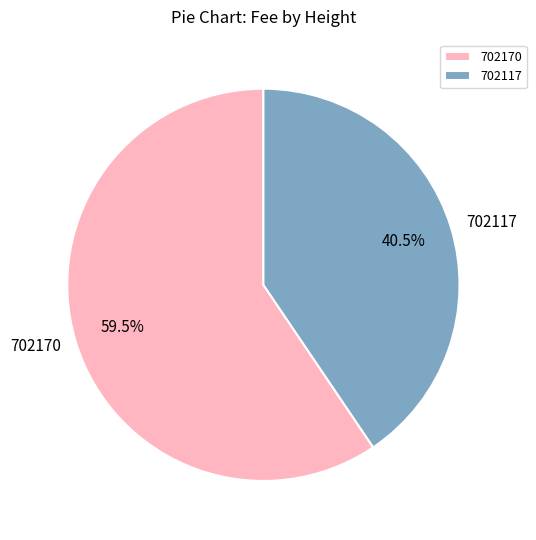

Which category has the smallest portion of the pie?

702117